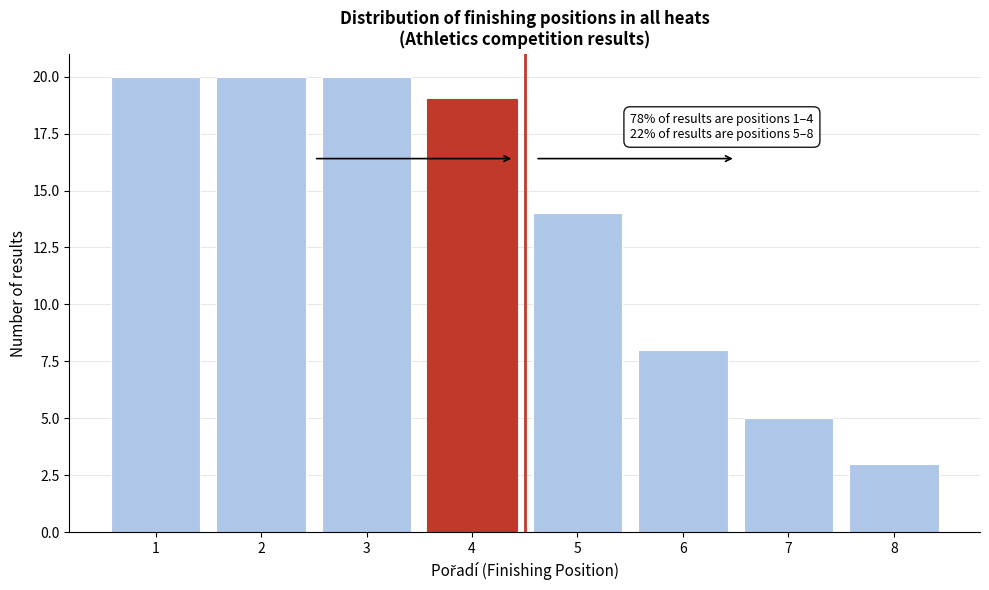

Reading left to right, extract all data points from this chart.

1=20	2=20	3=20	4=19	5=14	6=8	7=5	8=3